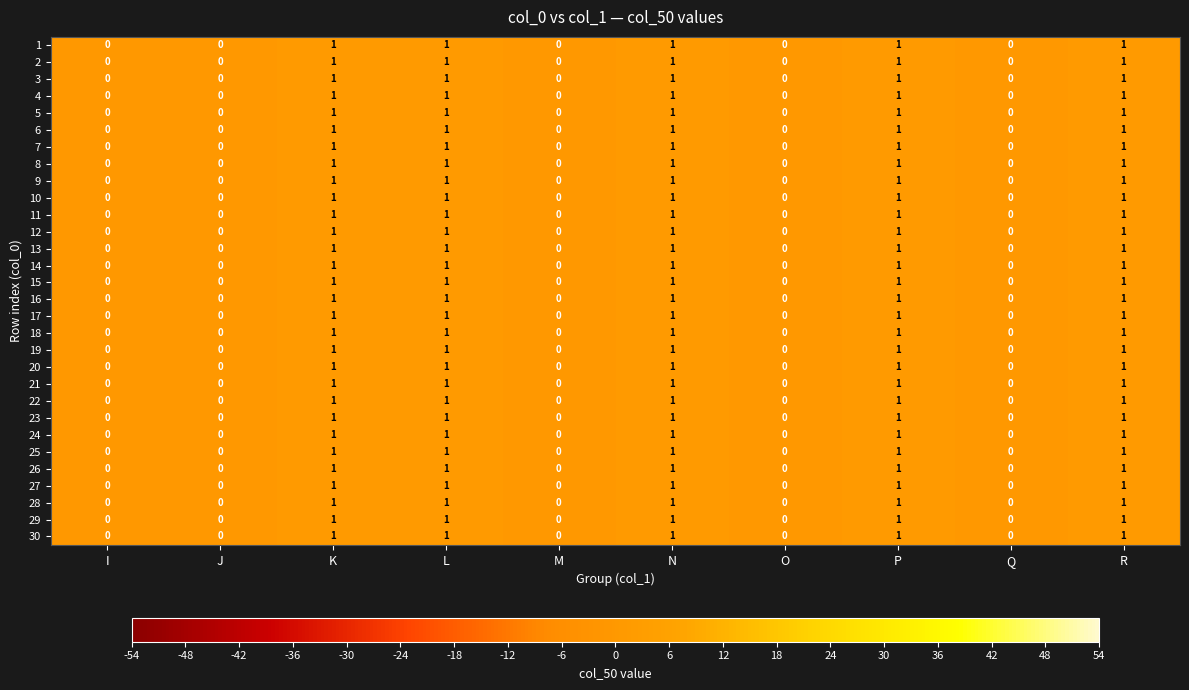

What is the sum of all 17 values?

5